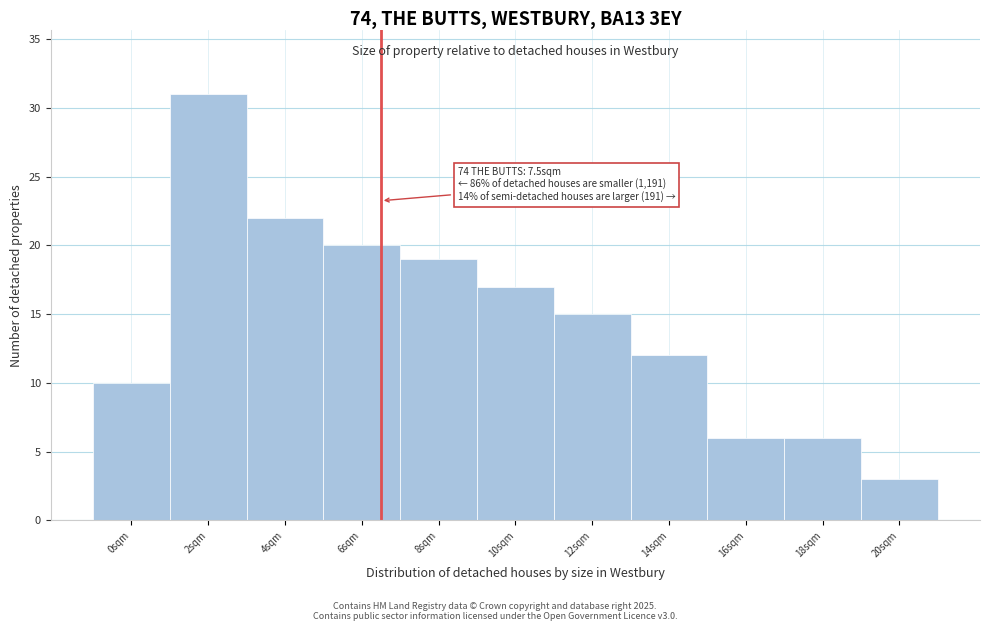

Reading left to right, what are all the values shown in this chart?

0sqm=10	2sqm=31	4sqm=22	6sqm=20	8sqm=19	10sqm=17	12sqm=15	14sqm=12	16sqm=6	18sqm=6	20sqm=3